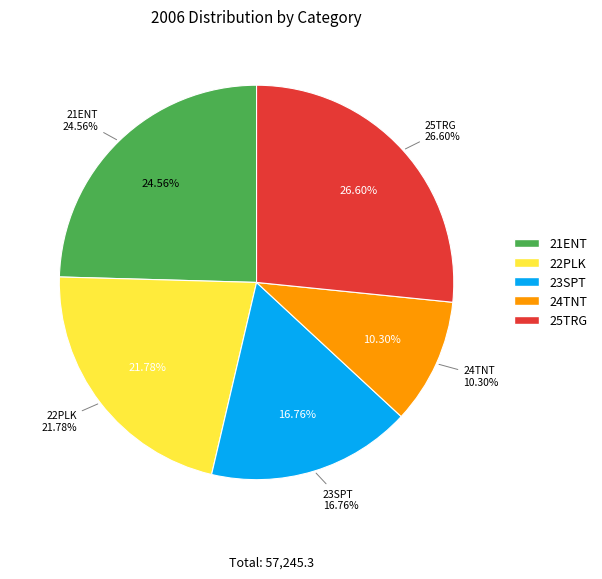

Does any single category account for the majority?

No